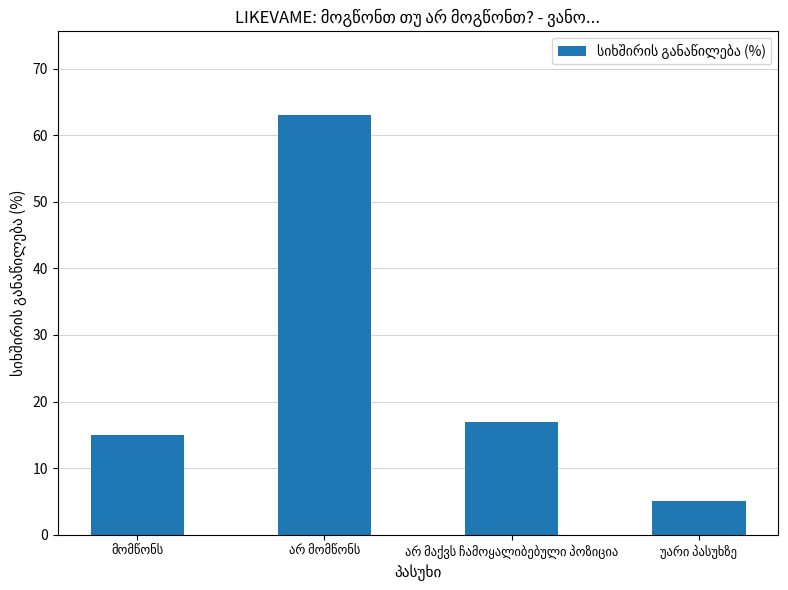

What is the smallest value displayed?

5